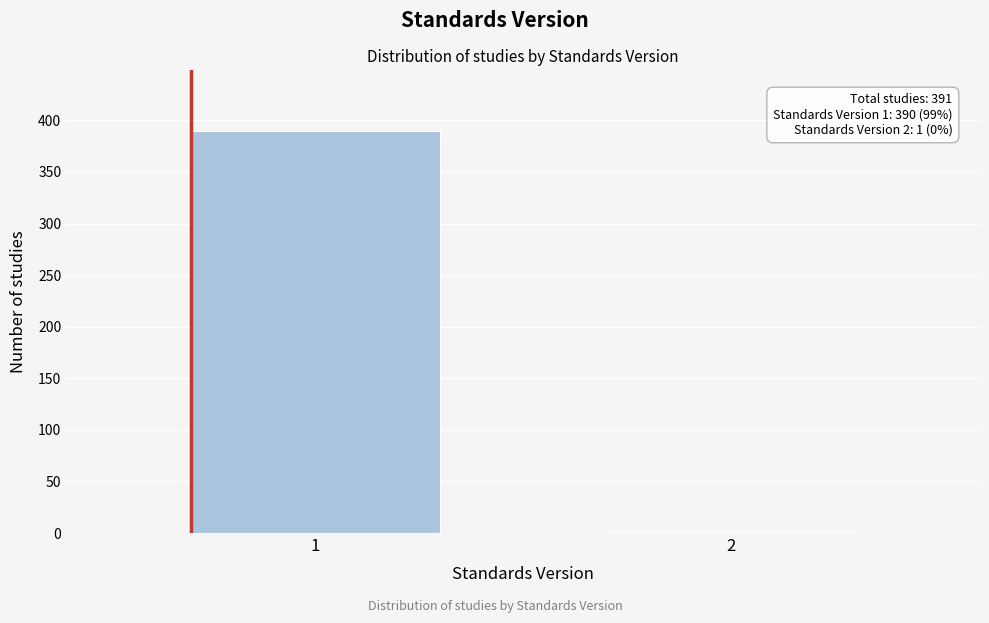

Reading right to left, what are all the values shown in this chart?

2=1	1=390